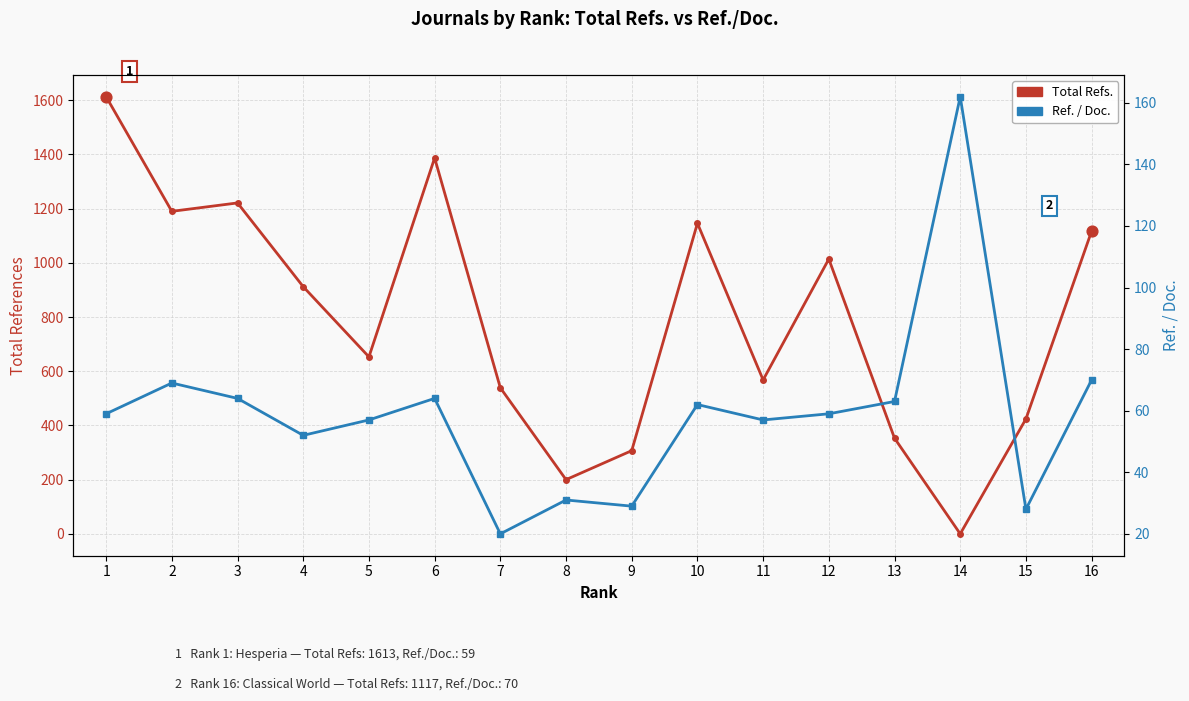

Which series has the largest Y range (max minus min)?

Total Refs.